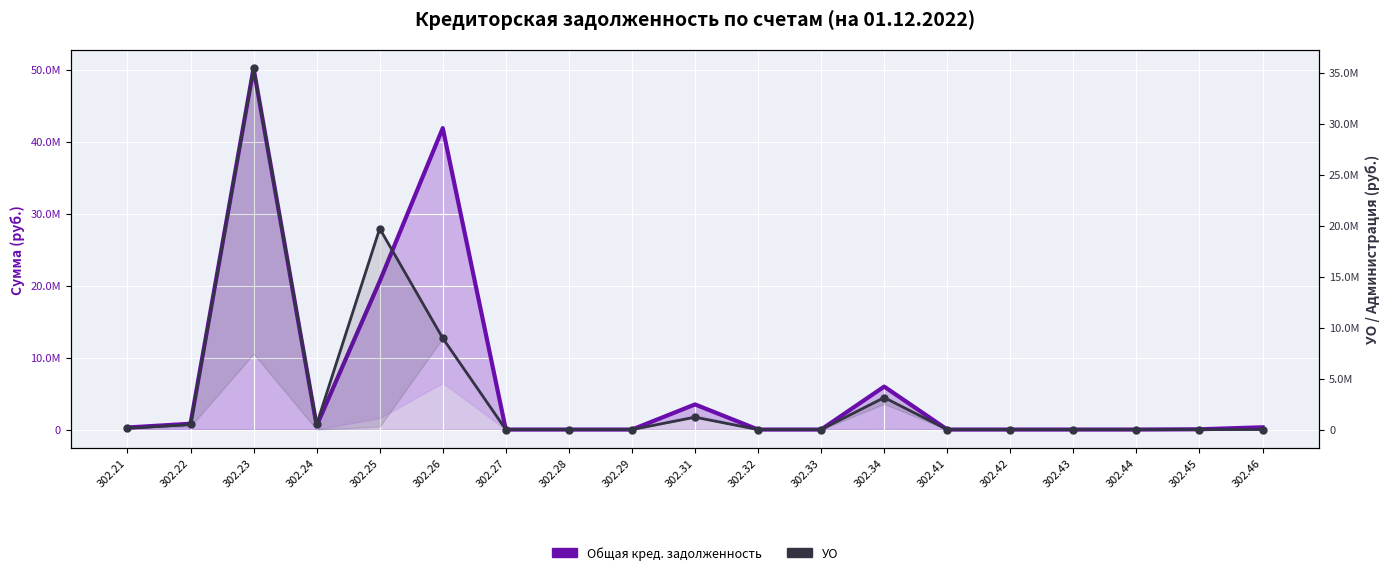

At which category does Общая кред. задолженность reach its first local peak?

302.23